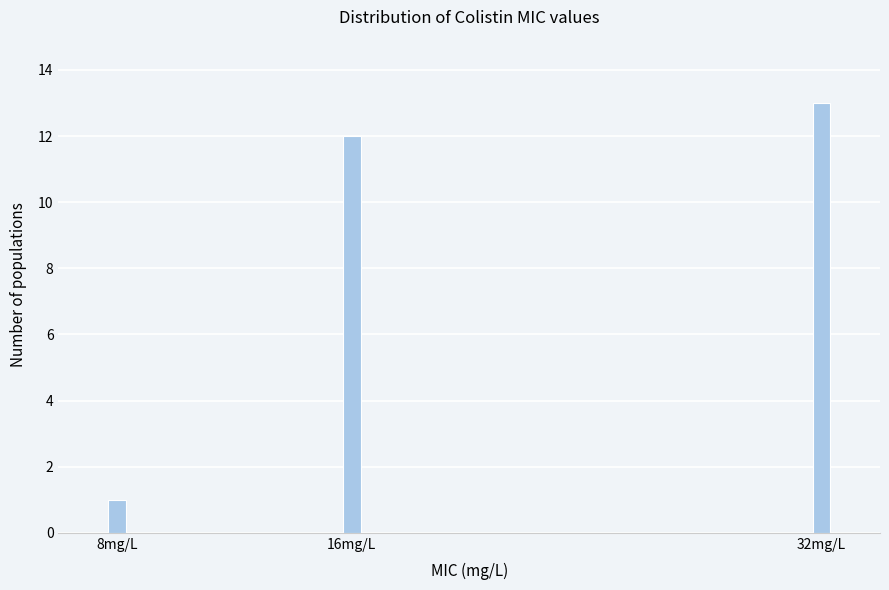

Reading right to left, transcribe all the data shown in this chart.

32mg/L=13	16mg/L=12	8mg/L=1